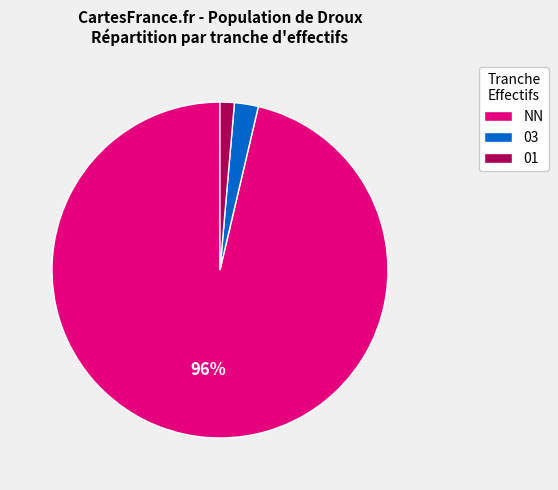

What percentage is the 01 slice, to the nearest percent?

1%